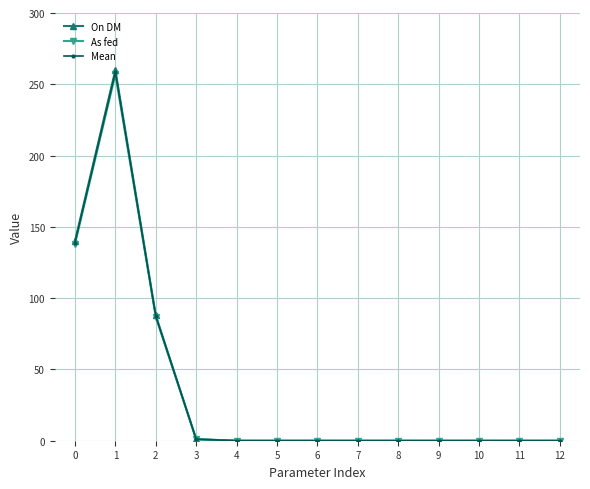

What is the greatest value displayed?

260.0